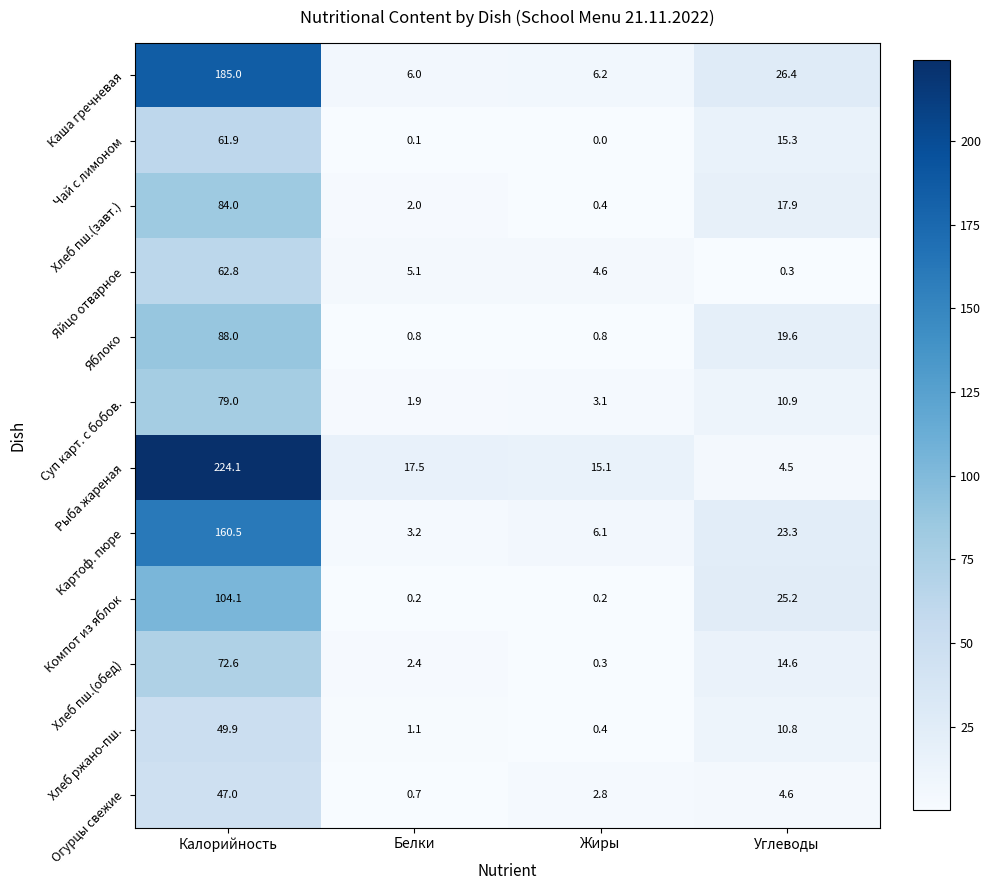

At which category is the sum across all series the highest?

Калорийность